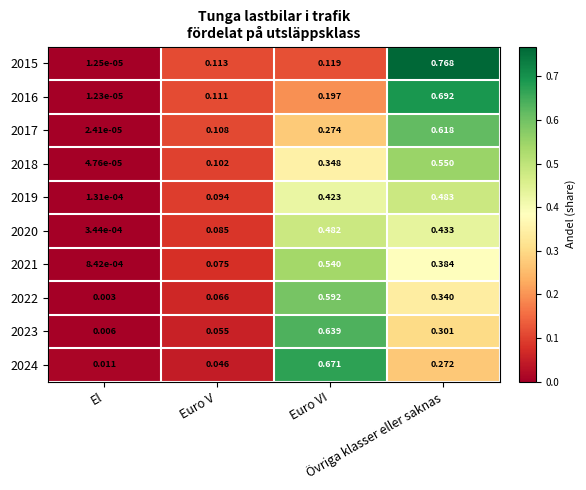

Which series has the largest range (max minus min)?

2015